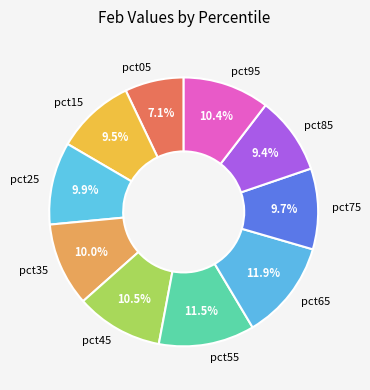

How many segments does this pie chart have?

10